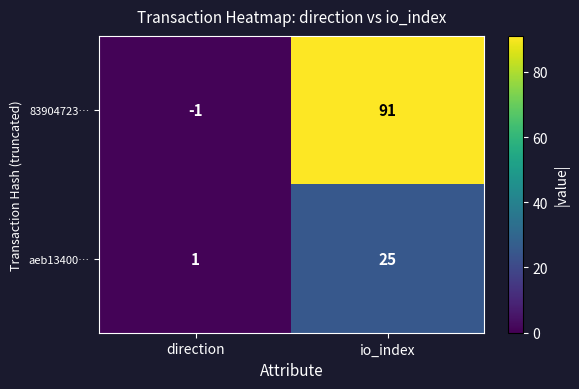

What is the average value of the aeb13400… series?

13